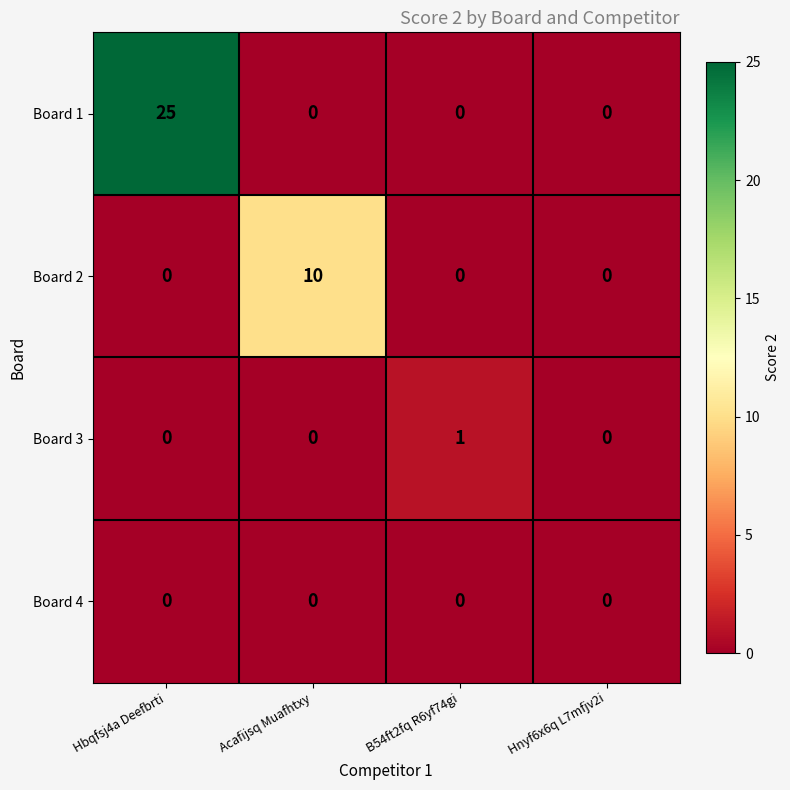

List the series in order of their peak value, lowest first.

Board 4, Board 3, Board 2, Board 1